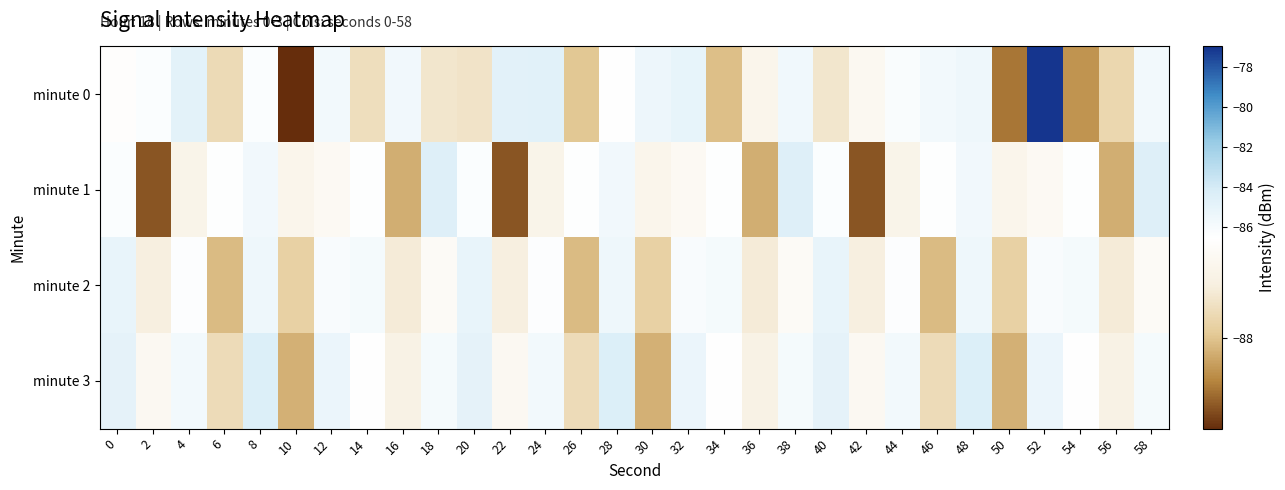

What is the total value across all series at 42?

-349.9